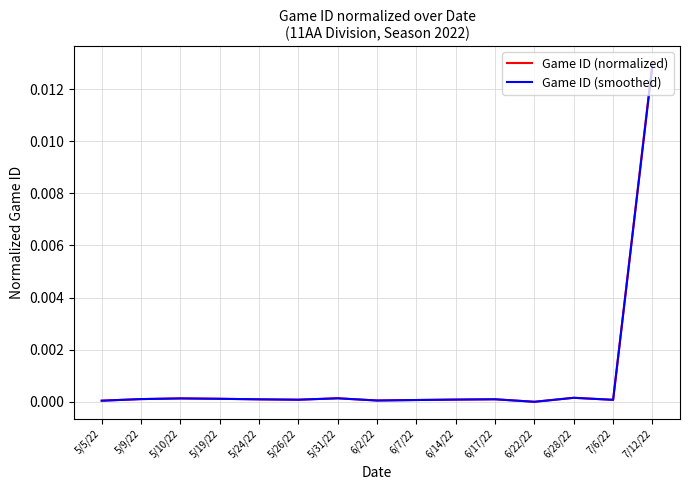

True or false: Game ID (normalized) has a value of 0.0 at 7/6/22.

True